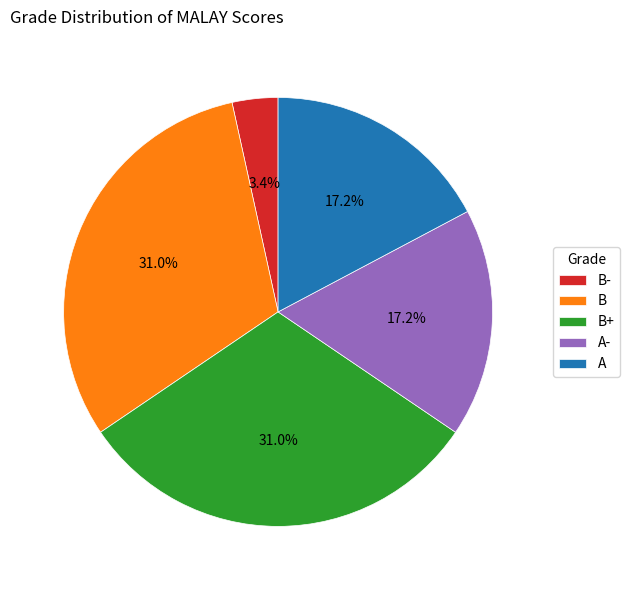

Is it true that A- is 17% of the pie?

True